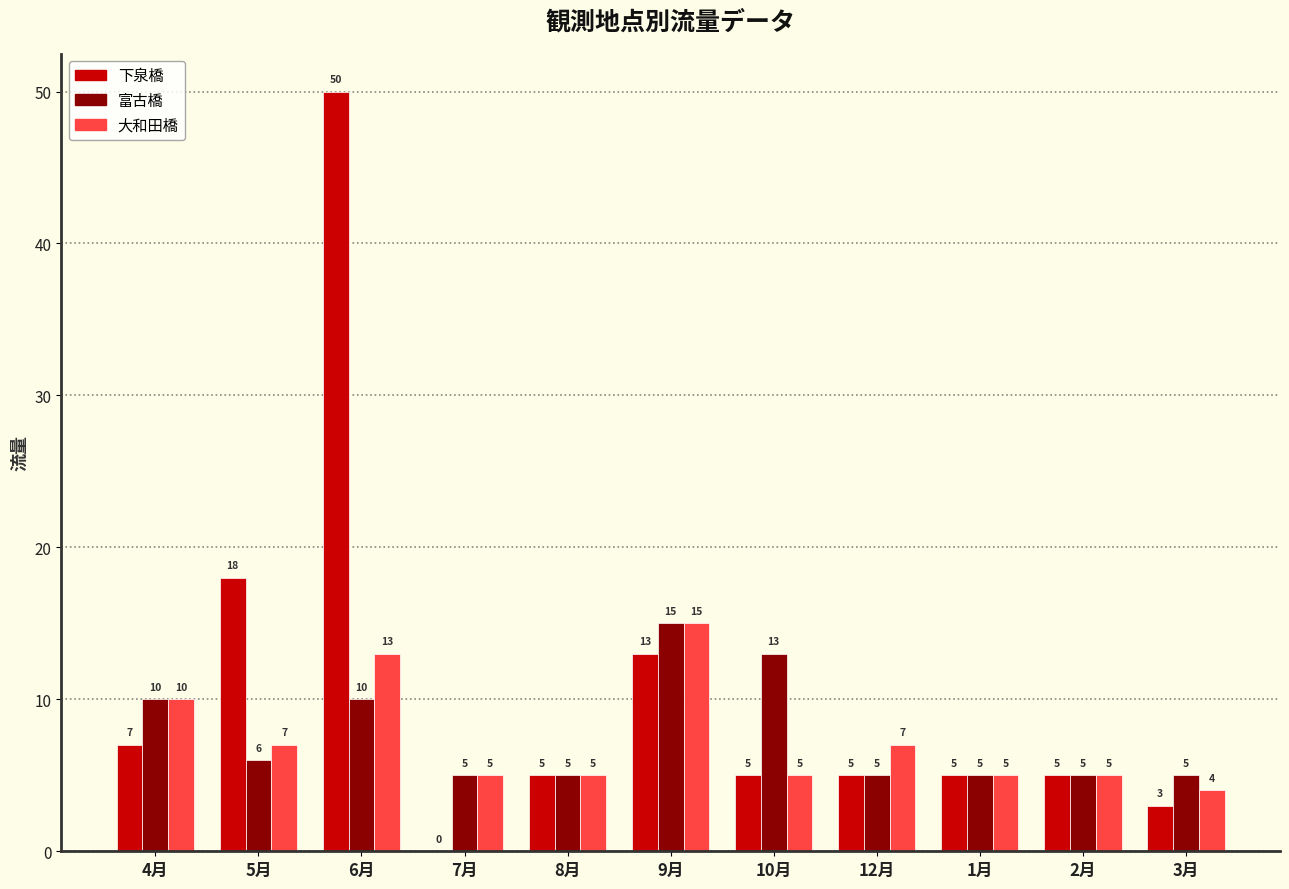

What is the total value across all series at 2月?

15